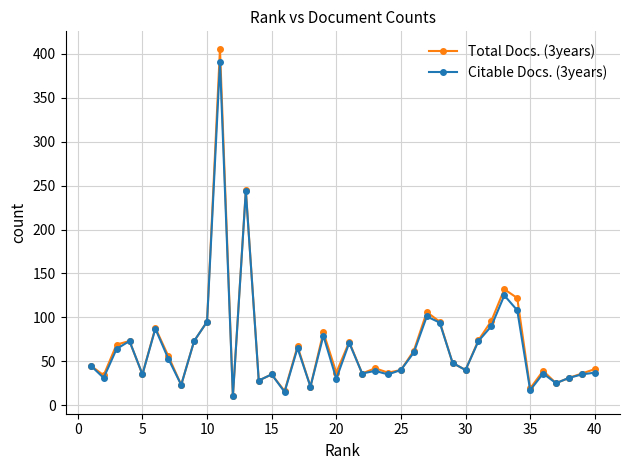

What is the value of the Citable Docs. (3years) point at the 5th from the left?

35